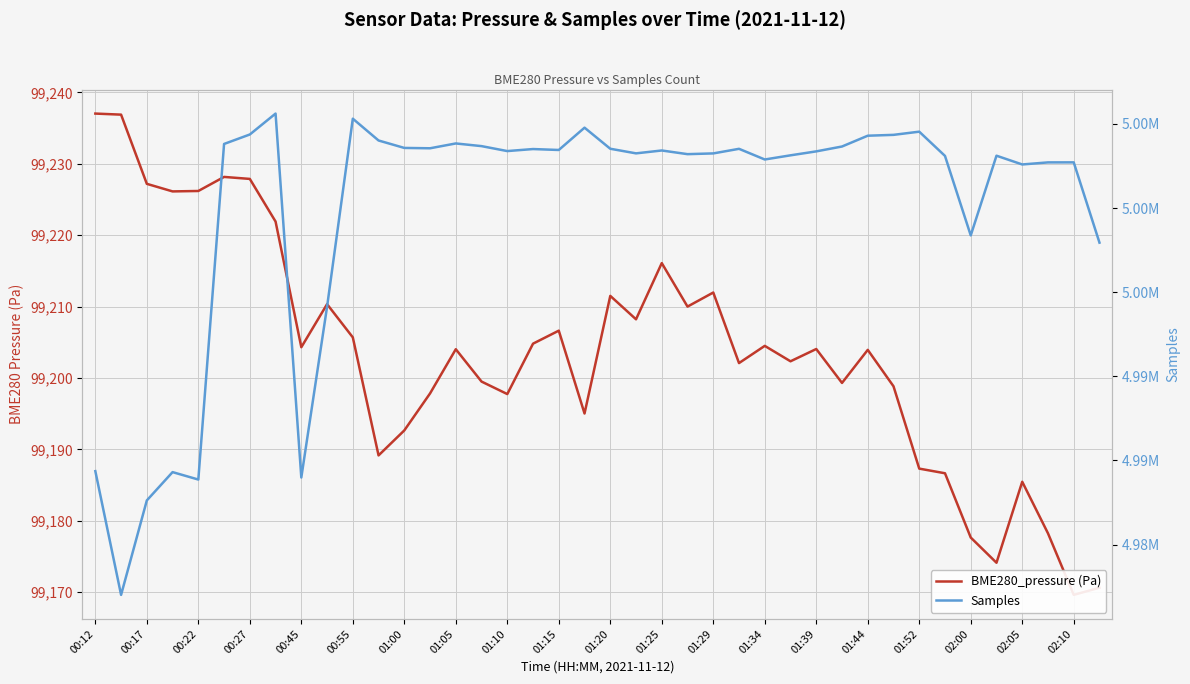

What is the greatest value displayed?

5005619.0